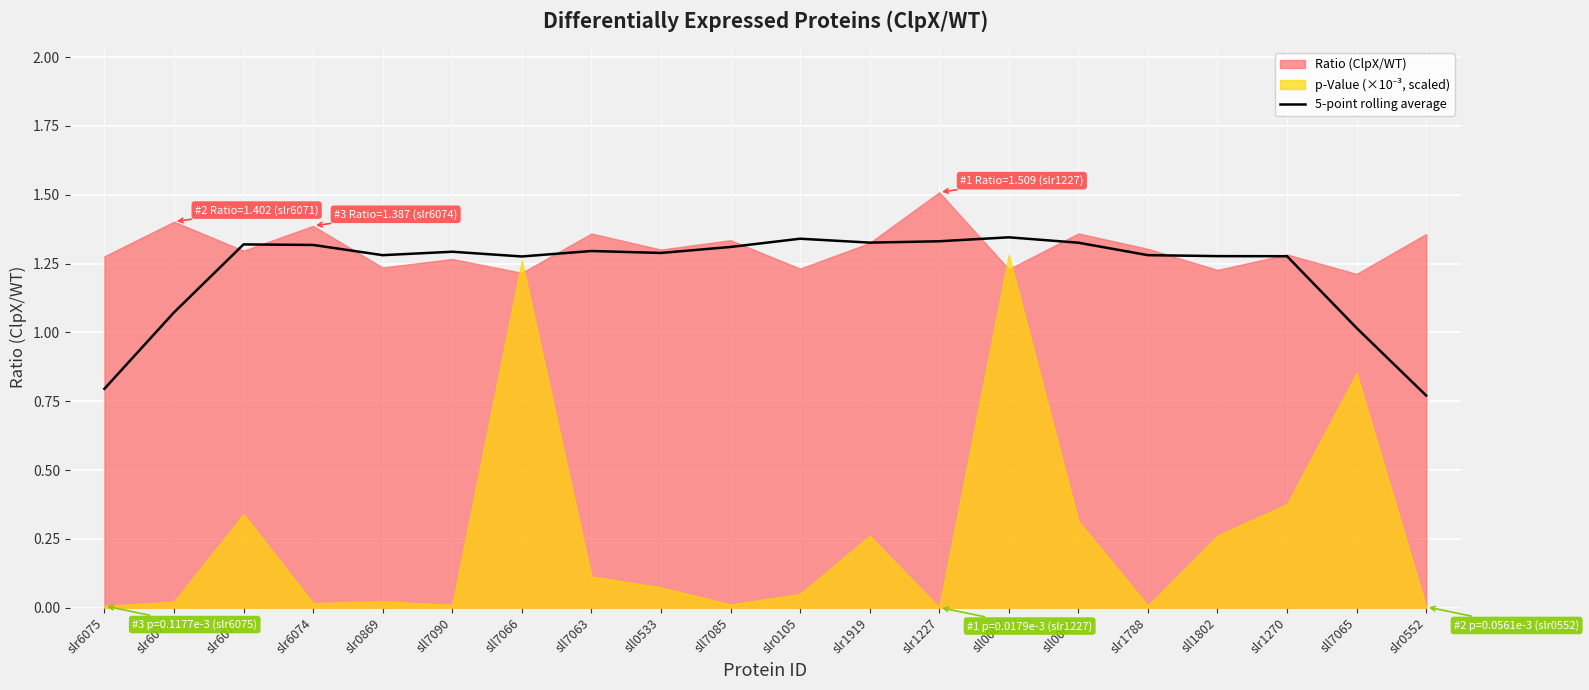

The 5-point rolling average series shows 1.3 at sll7063. True or false?

True